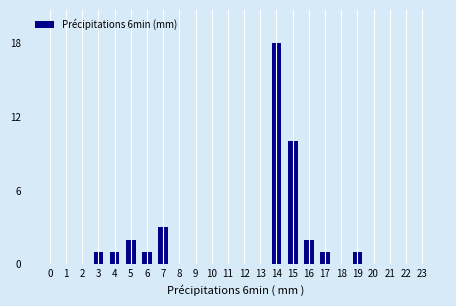

Reading left to right, list all the values displayed in this chart.

0=0	1=0	2=0	3=1	4=1	5=2	6=1	7=3	8=0	9=0	10=0	11=0	12=0	13=0	14=18	15=10	16=2	17=1	18=0	19=1	20=0	21=0	22=0	23=0